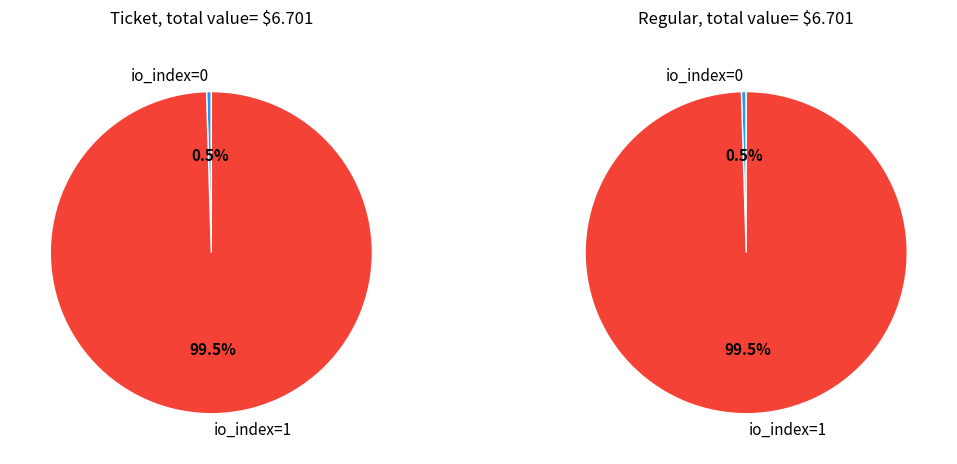

How many slices are in this pie chart?

2